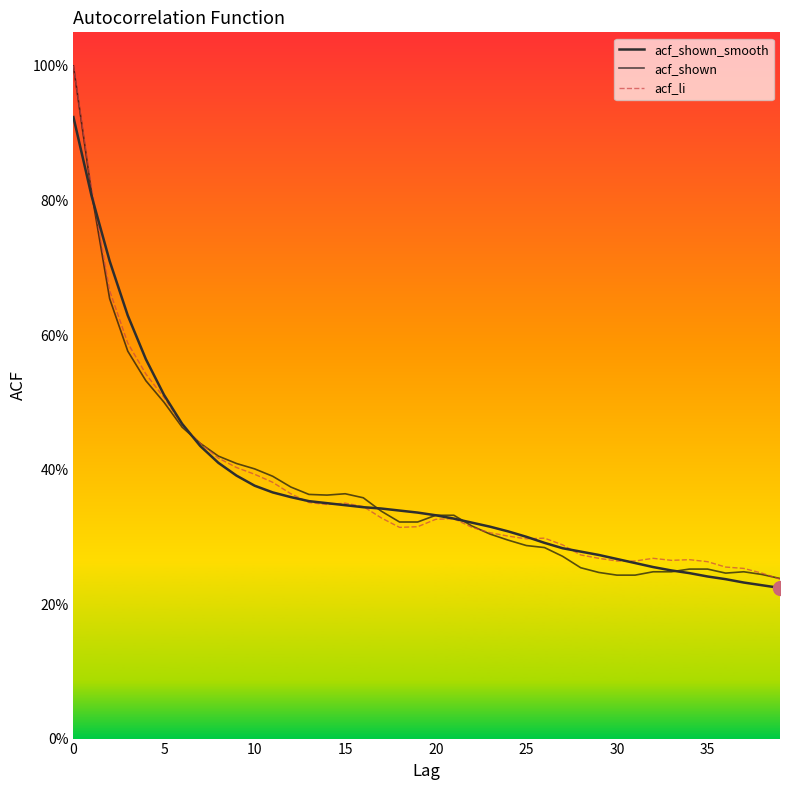

Does the chart have visible grid lines?

No